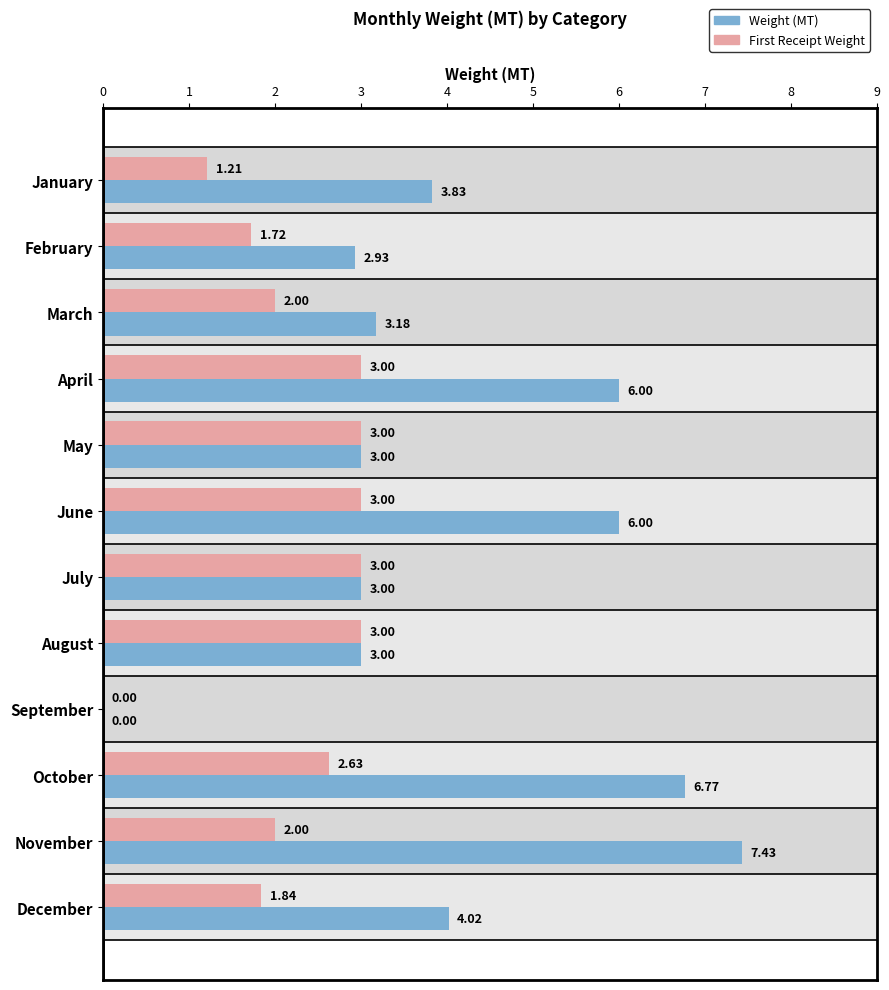

What is the average value of the Weight (MT) series?

4.1